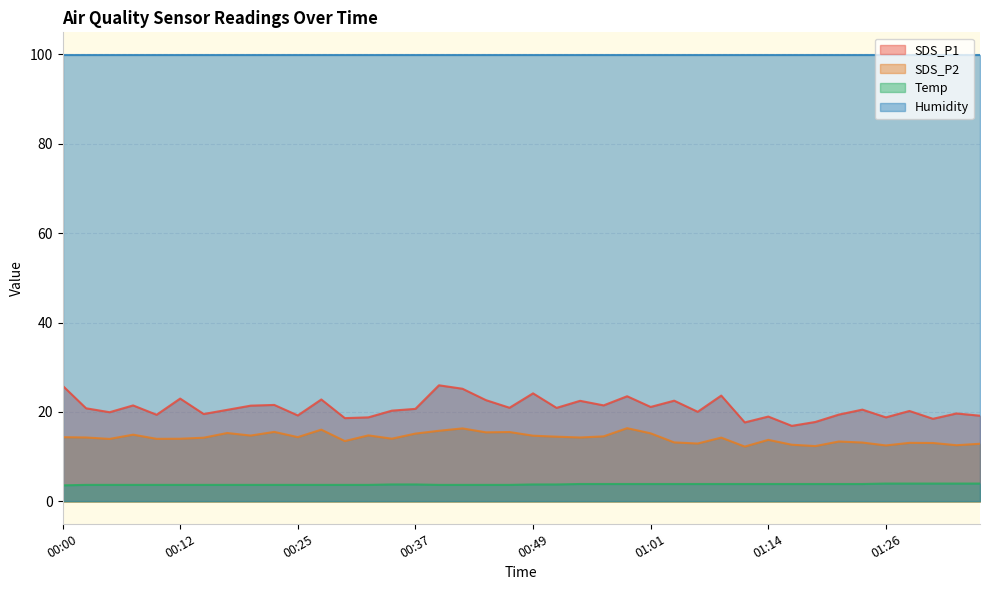

In SDS_P1, how many points are lower than both neighbors (excluding endpoints)?

14